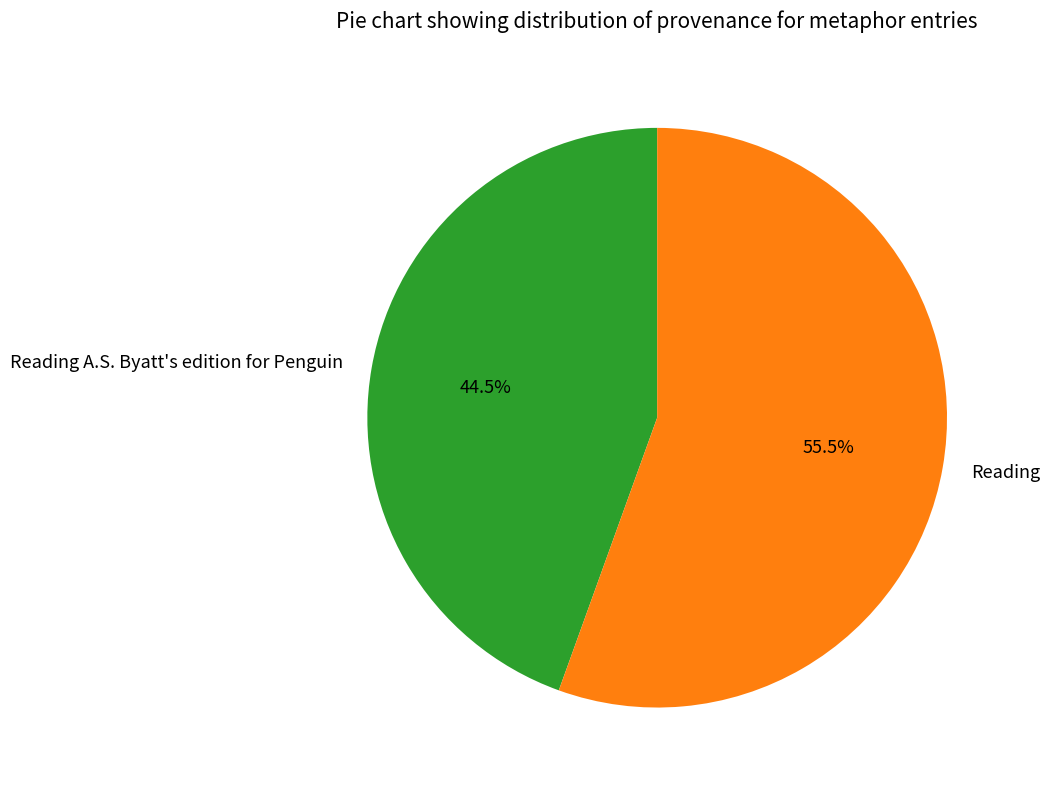

How much of the chart is everything except Reading?

44.5%